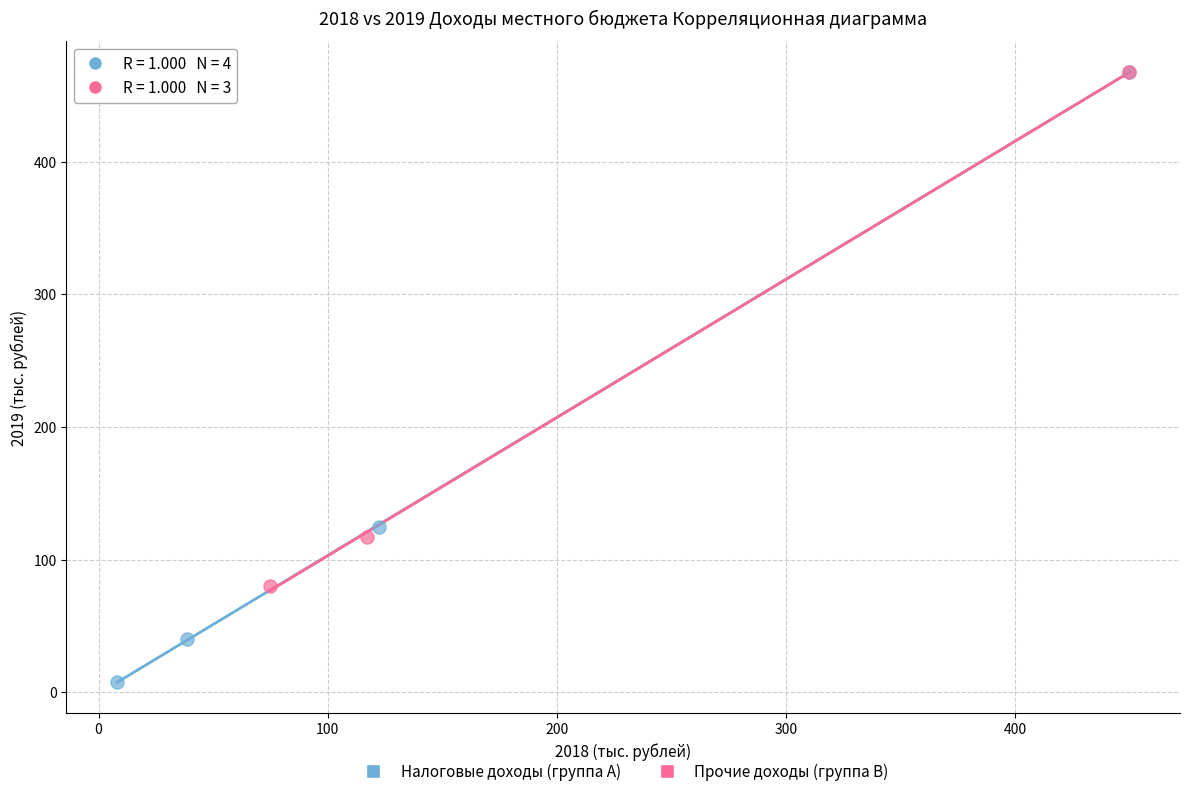

Which series reaches the minimum Y coordinate?

Налоговые доходы (группа A)